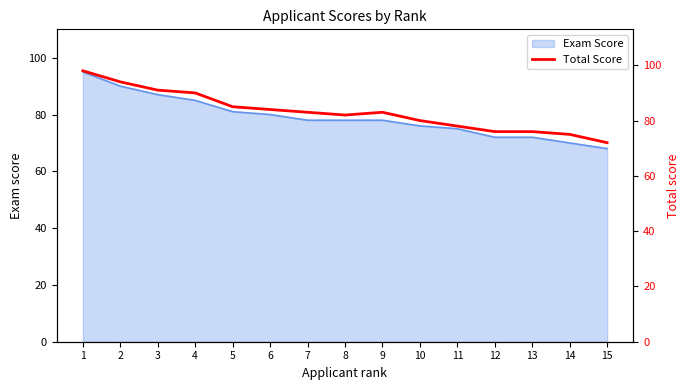

True or false: the data shows 36 at 8.

False